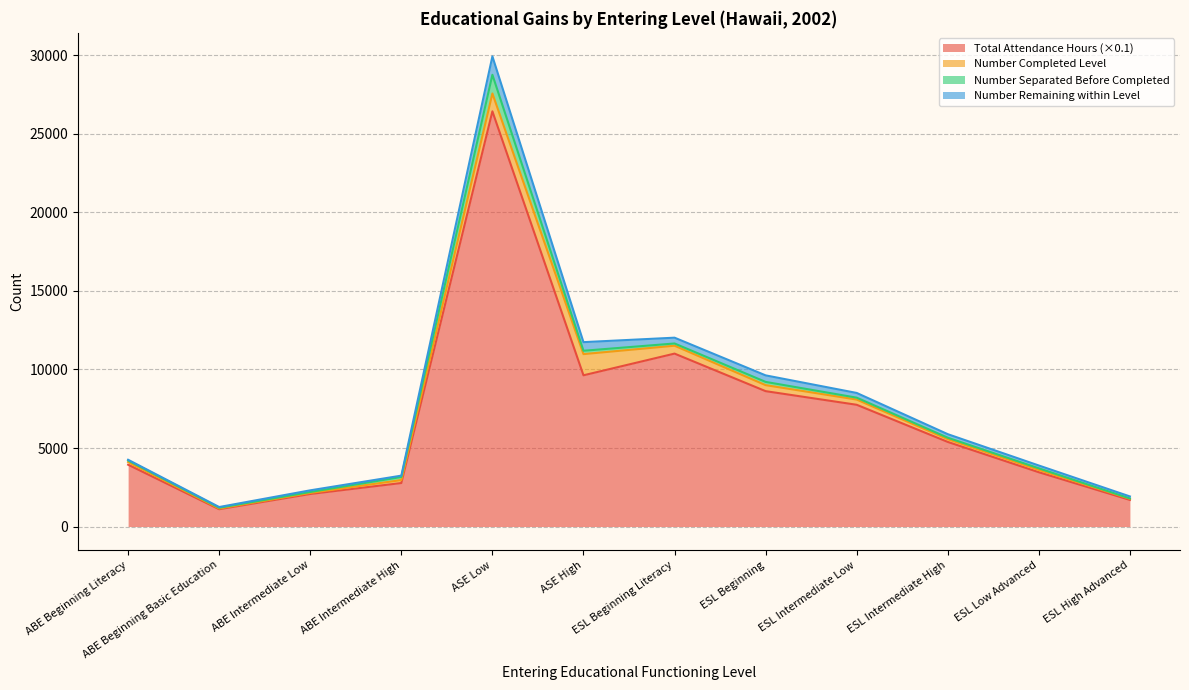

What is the highest value of the Total Attendance Hours (×0.1) series?

26436.1